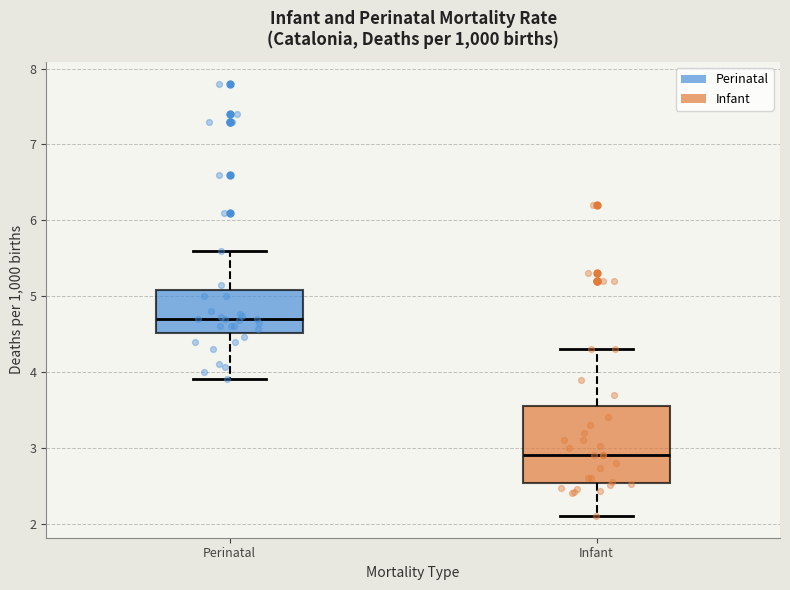

Which box's median line is the highest?

Perinatal